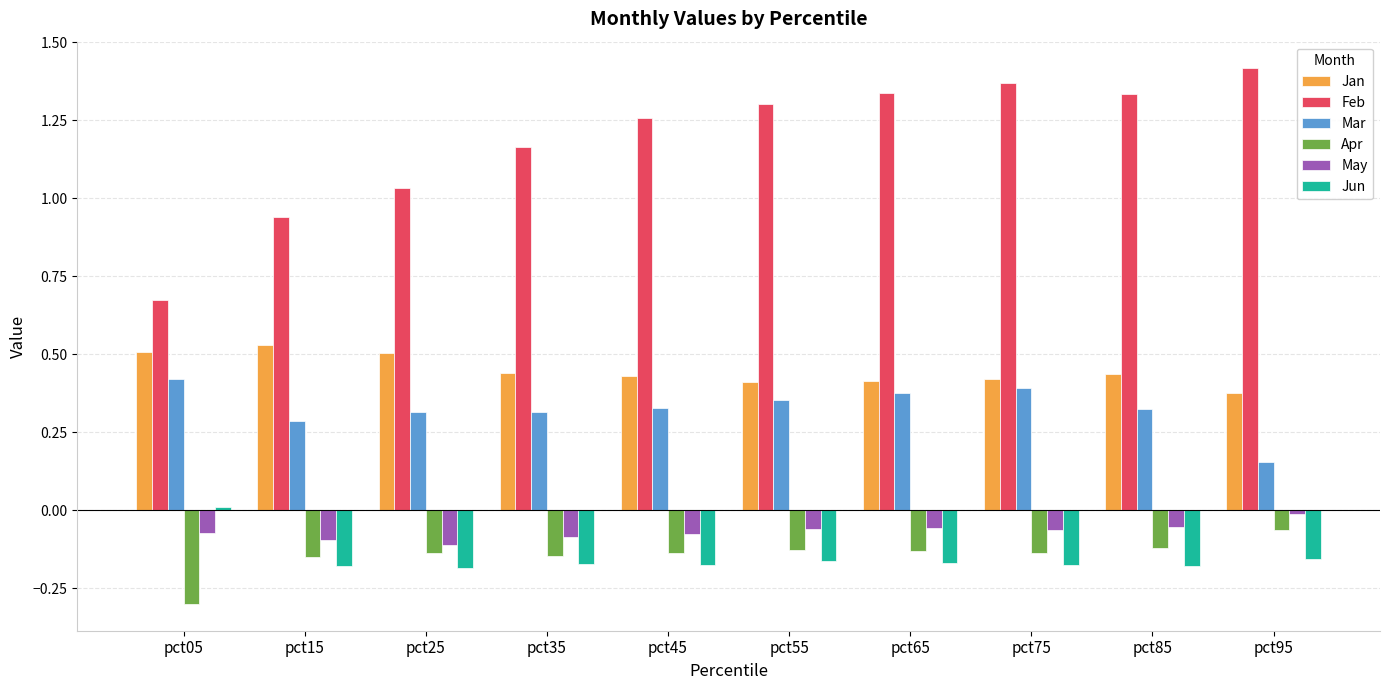

Which series changed the most between pct25 and pct45?

Feb